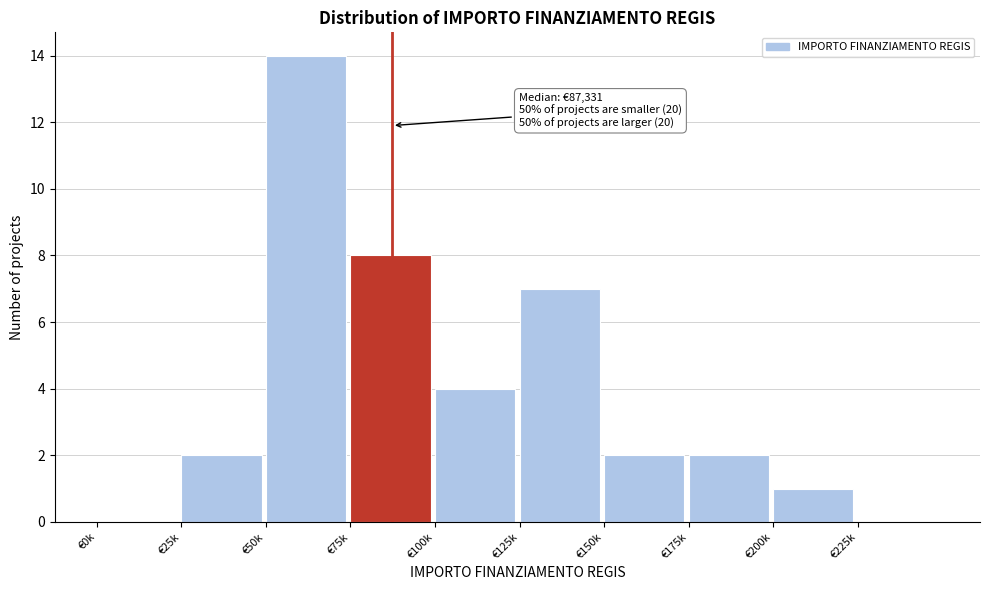

Reading left to right, extract all data points from this chart.

€0k=0	€25k=2	€50k=14	€75k=8	€100k=4	€125k=7	€150k=2	€175k=2	€200k=1	€225k=0